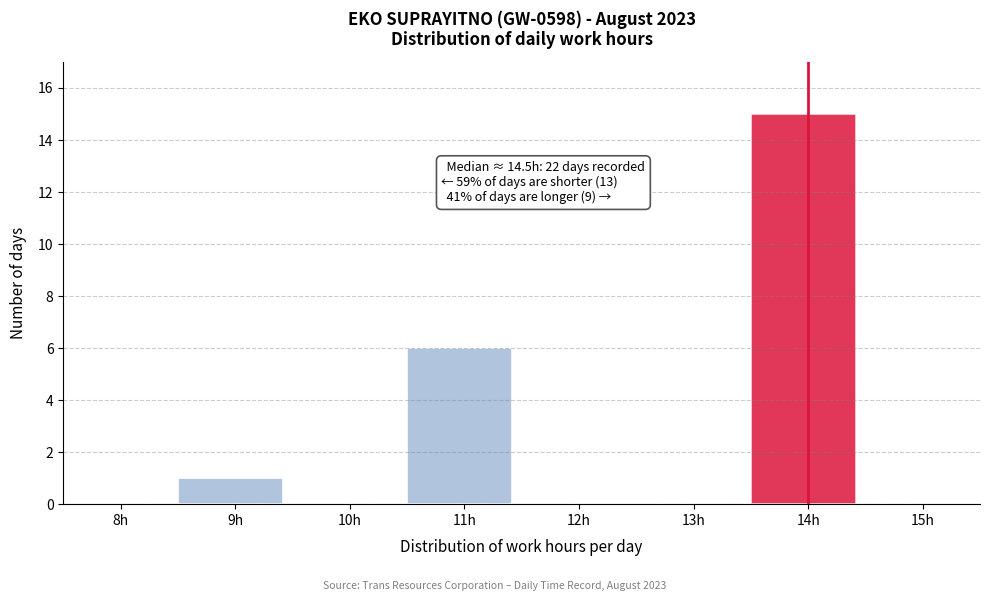

Reading left to right, list all the values displayed in this chart.

8h=0	9h=1	10h=0	11h=6	12h=0	13h=0	14h=15	15h=0